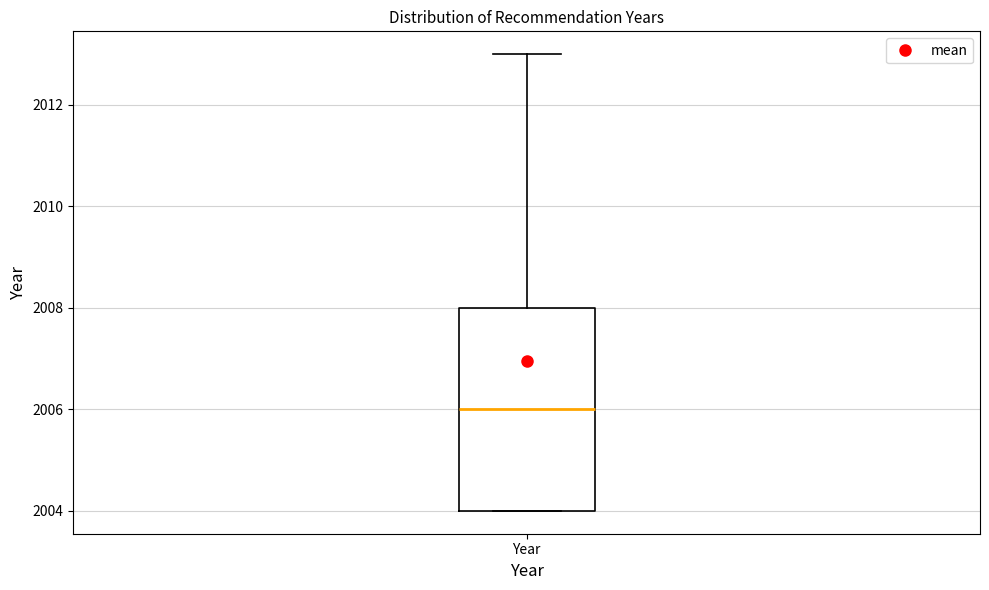

Transcribe this box plot: give where the median line is, the range the box spans, and where the two whiskers end, as read against the y-axis. The values are not printed on the chart, so give them approximately, as read against the axis.

median 2006, box 2004 to 2008, whiskers 2004 to 2013